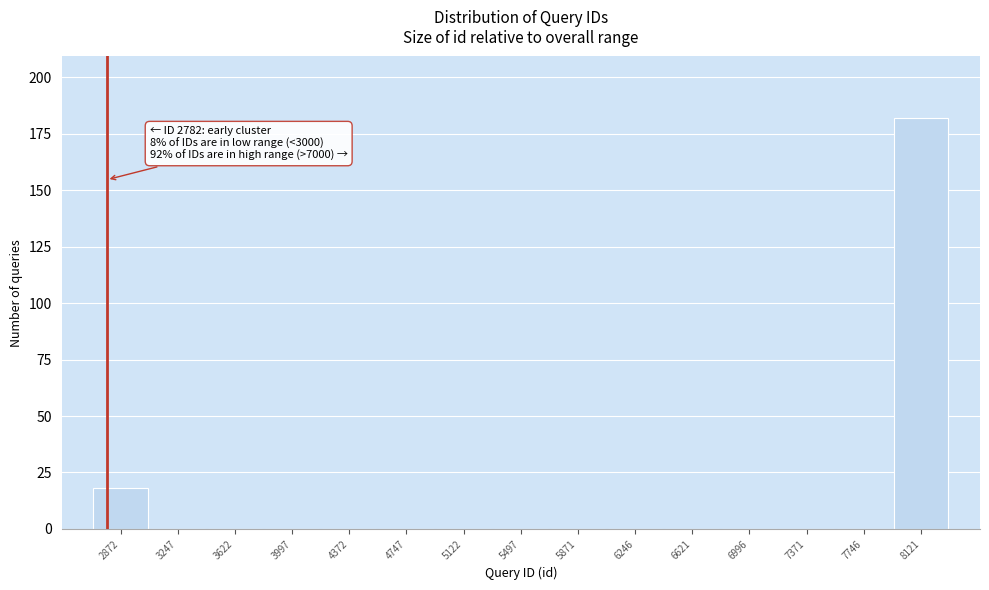

Which range on the x-axis has the tallest bar?

7950 to 8300